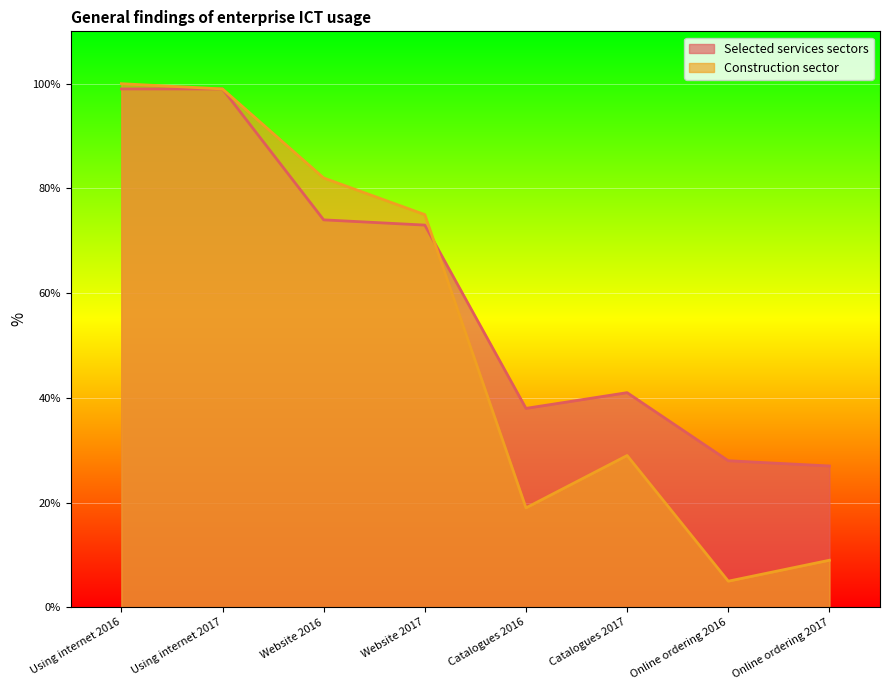

What is the sum of all Construction sector values?

418